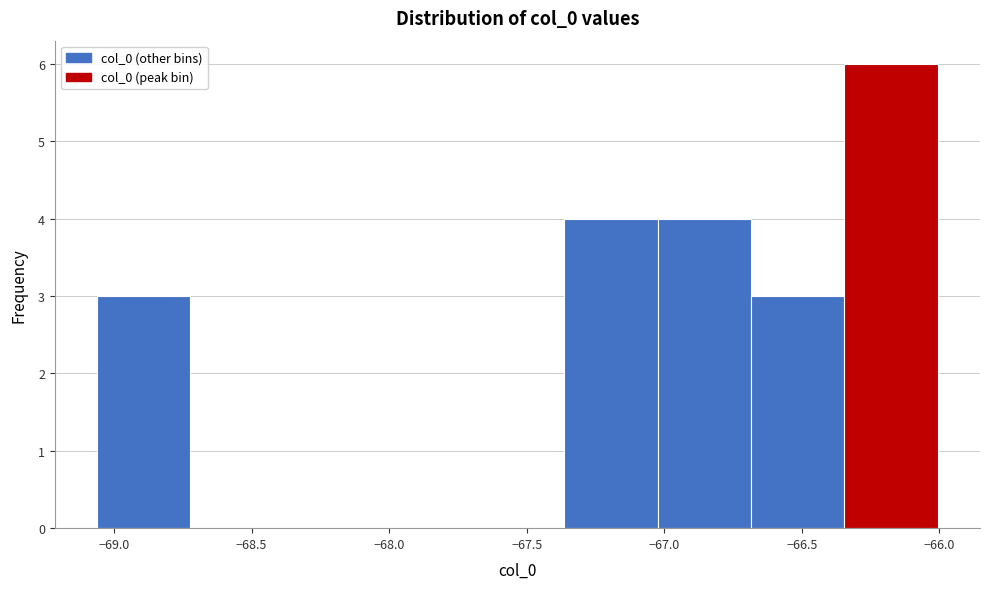

Reading left to right, list every bar in this chart as the range it spans on the x-axis followed by its height. Neither the bar edges nor the heights are printed on the chart, so give them approximately, as read against the axes.

-69.05 to -68.70: 3
-68.70 to -68.40: 0
-68.40 to -68.05: 0
-68.05 to -67.70: 0
-67.70 to -67.35: 0
-67.35 to -67.00: 4
-67.00 to -66.70: 4
-66.70 to -66.35: 3
-66.35 to -66.00: 6